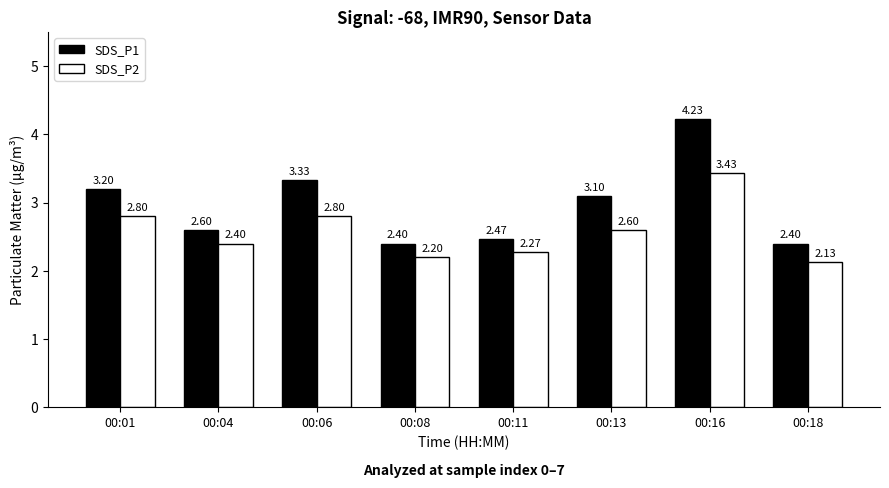

The SDS_P1 series shows 0.6 at 00:08. True or false?

False